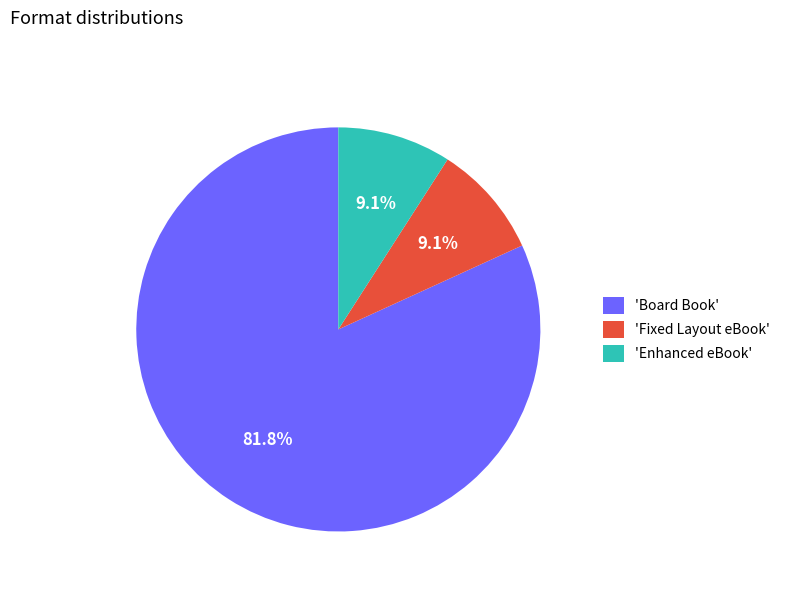

How many segments does this pie chart have?

3